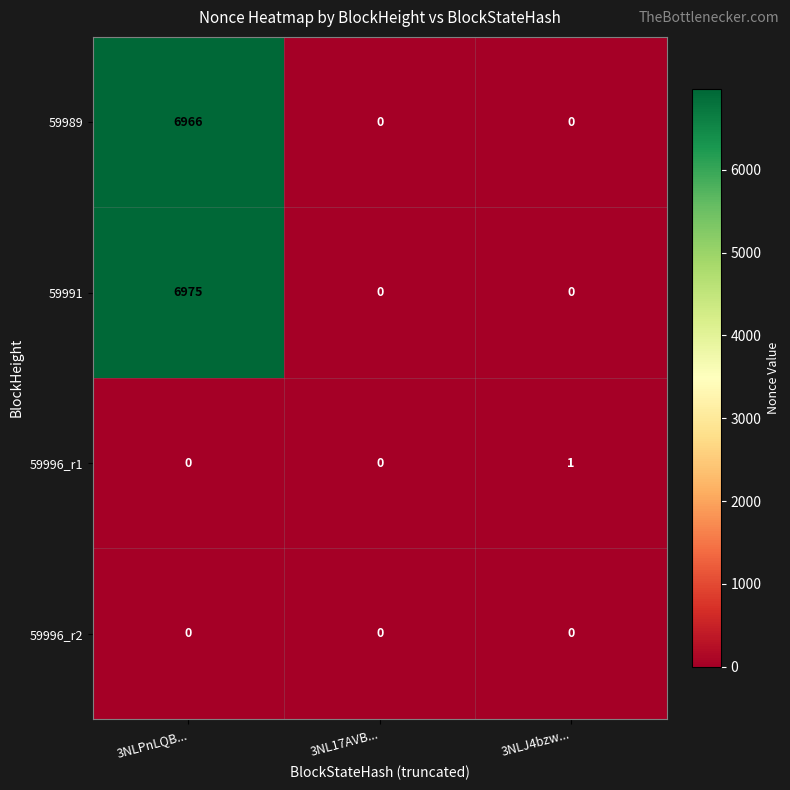

The 59996_r1 series shows 0 at 3NLPnLQB.... True or false?

True